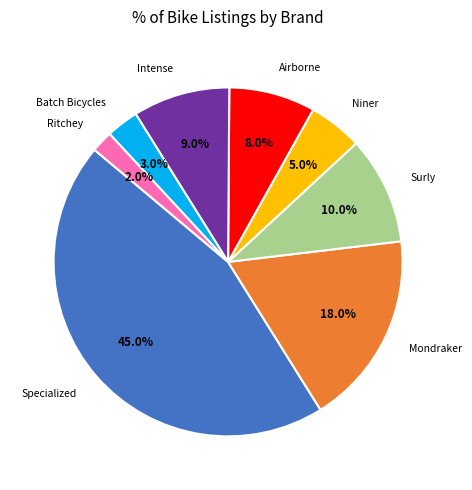

Rank the categories by value from lowest to highest.

Ritchey, Batch Bicycles, Niner, Airborne, Intense, Surly, Mondraker, Specialized